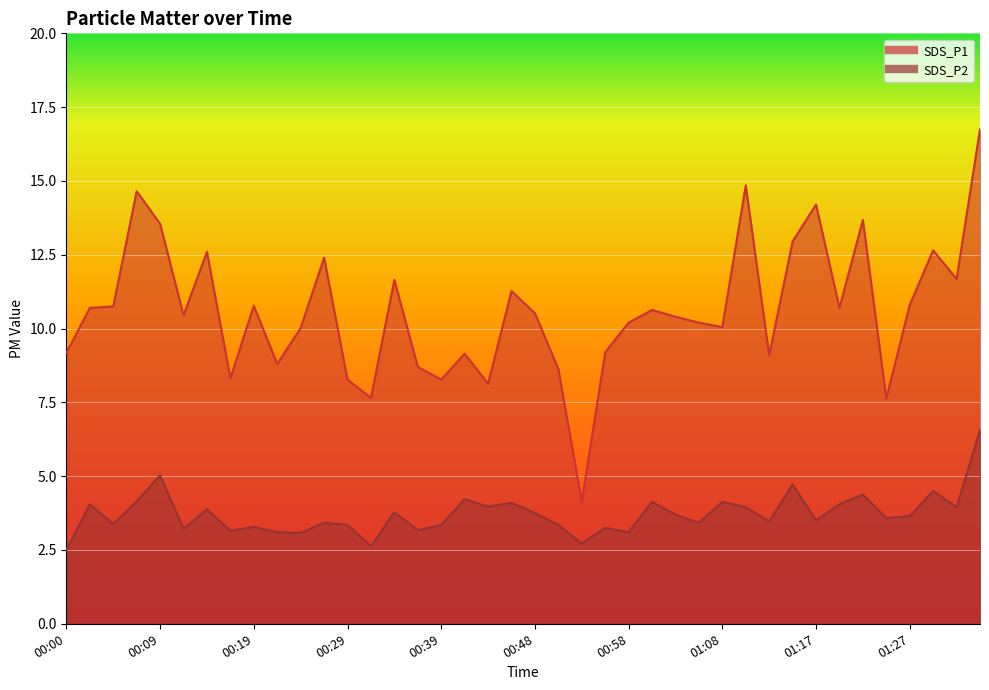

True or false: SDS_P1 and SDS_P2 intersect in this chart.

False